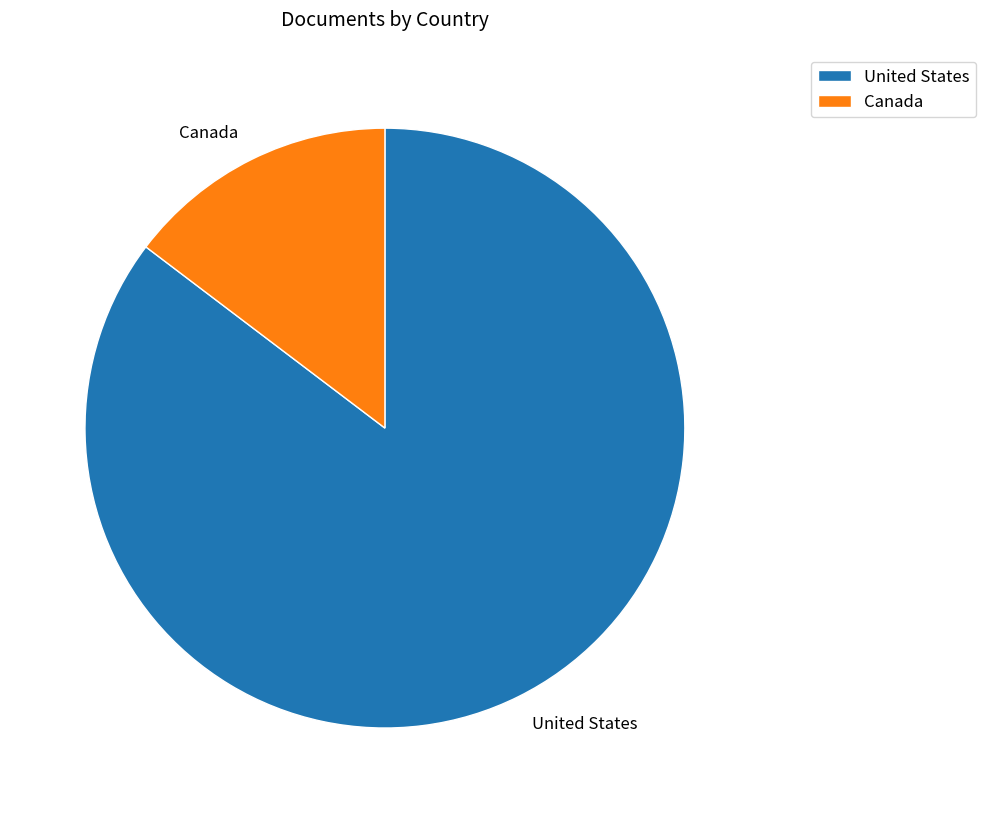

Combined, do Canada and United States account for over 50%?

Yes